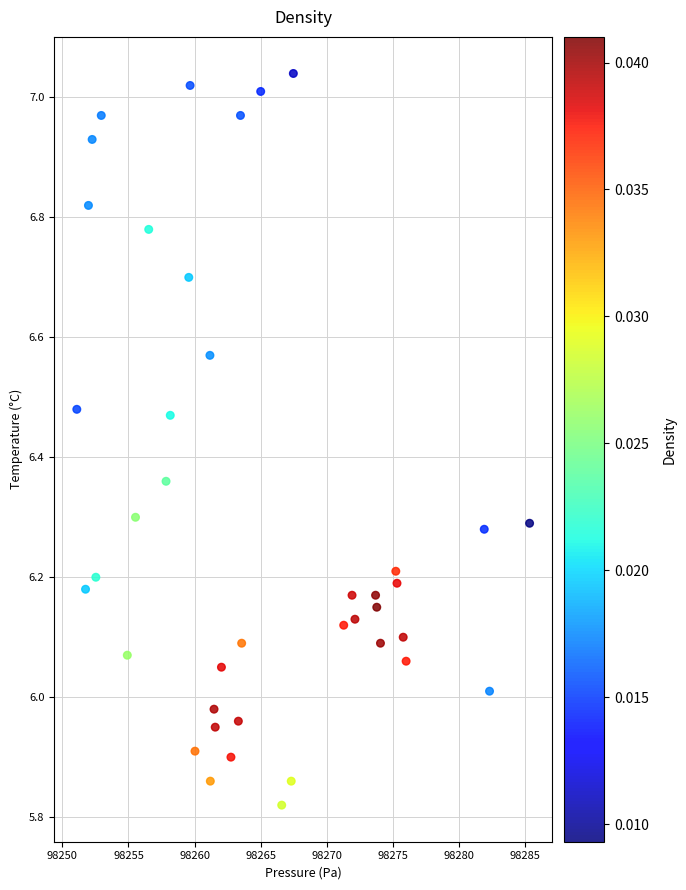

What is the range of Y values (max minus min)?

1.2